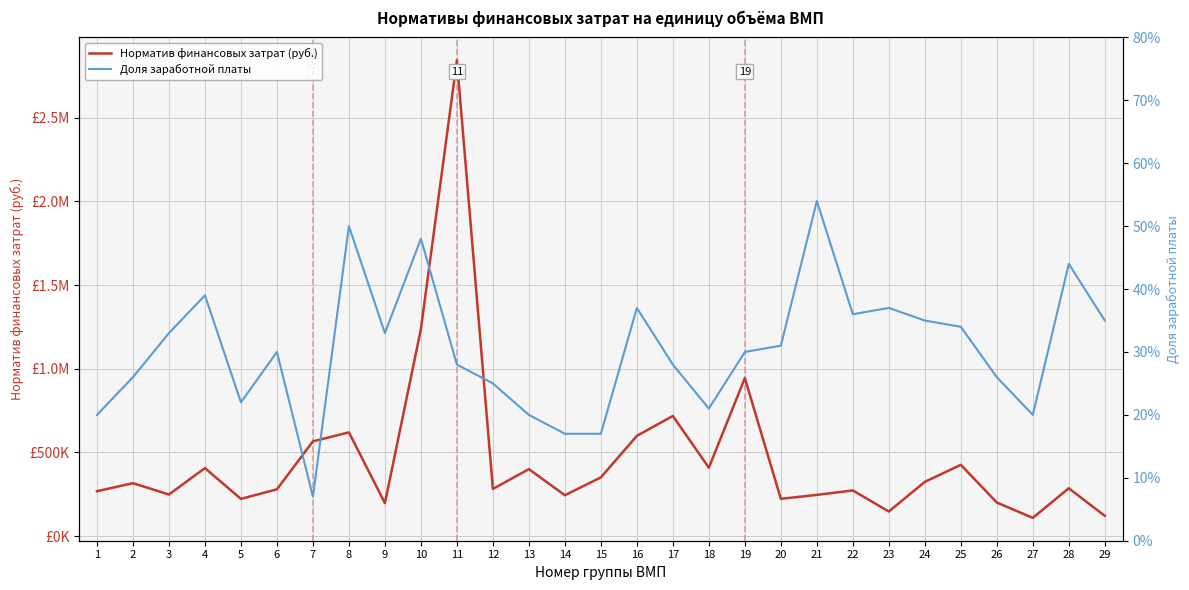

Rank the series by their maximum value, from highest to lowest.

Норматив финансовых затрат (руб.), Доля заработной платы